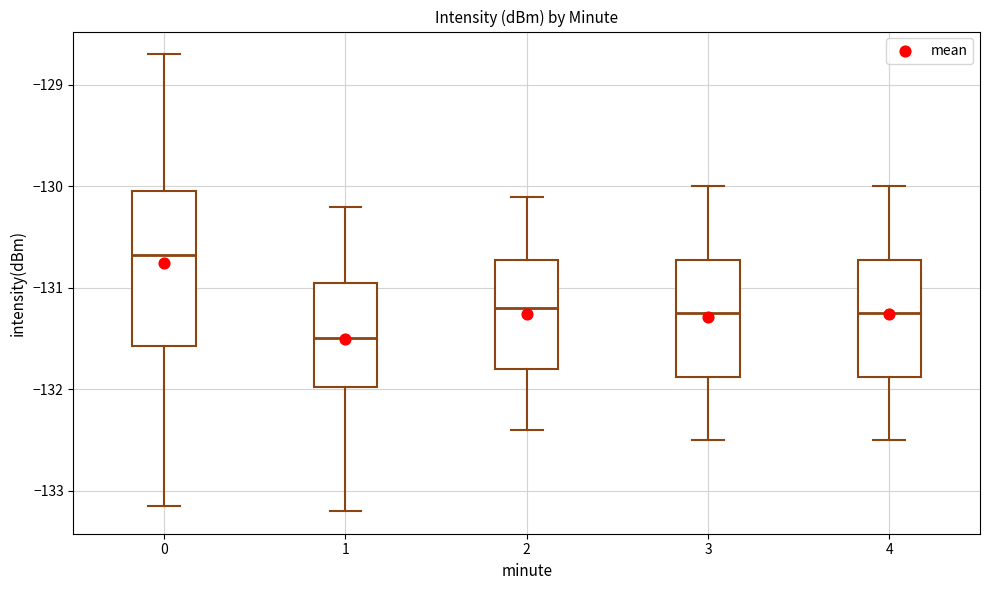

Reading left to right, read every box against the y-axis: the position of its median line, the range the box covers, and the ends of its whiskers. The values are not printed on the chart, so give them approximately, as read against the axis.

0: median -130.7, box -131.6 to -130.0, whiskers -133.2 to -128.7
1: median -131.5, box -132.0 to -130.9, whiskers -133.2 to -130.2
2: median -131.2, box -131.8 to -130.7, whiskers -132.4 to -130.1
3: median -131.2, box -131.9 to -130.7, whiskers -132.5 to -130.0
4: median -131.2, box -131.9 to -130.7, whiskers -132.5 to -130.0